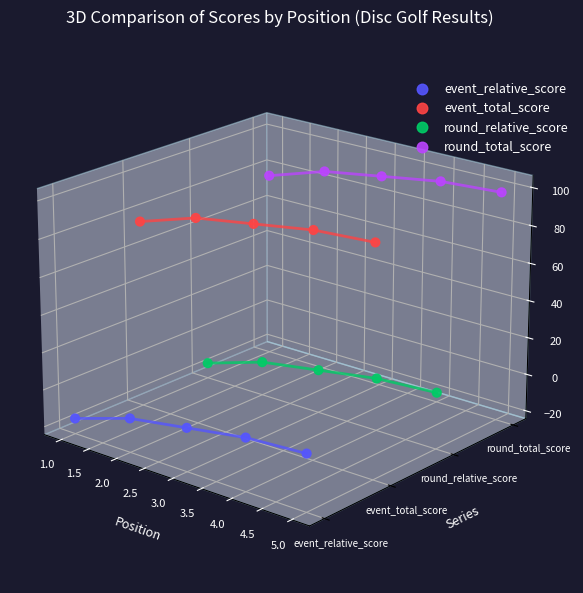

Which series has the largest total across all categories?

round_total_score